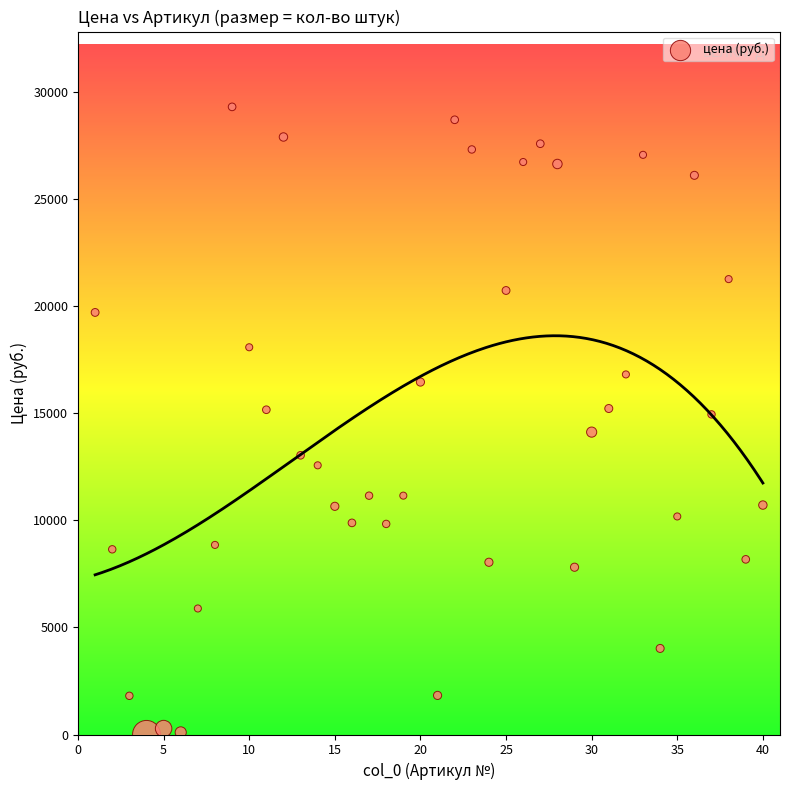

What is the range of Y values (max minus min)?

29304